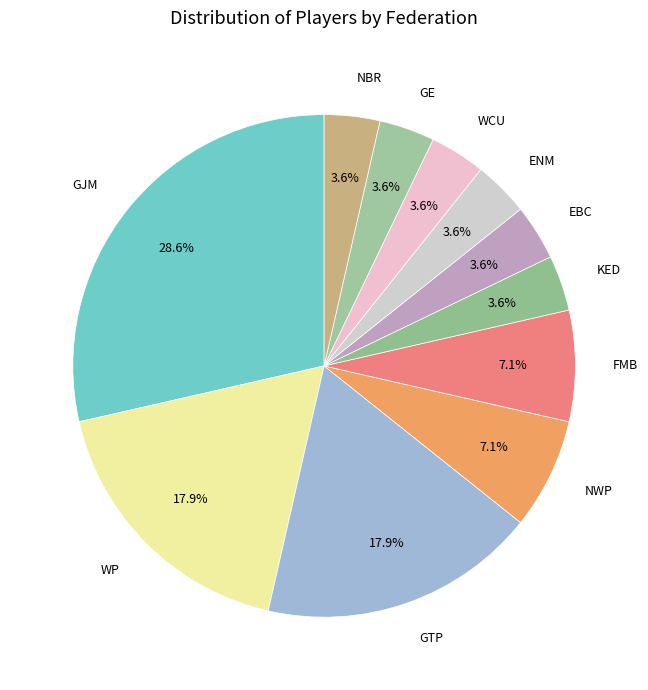

Count the number of slices in the pie.

11